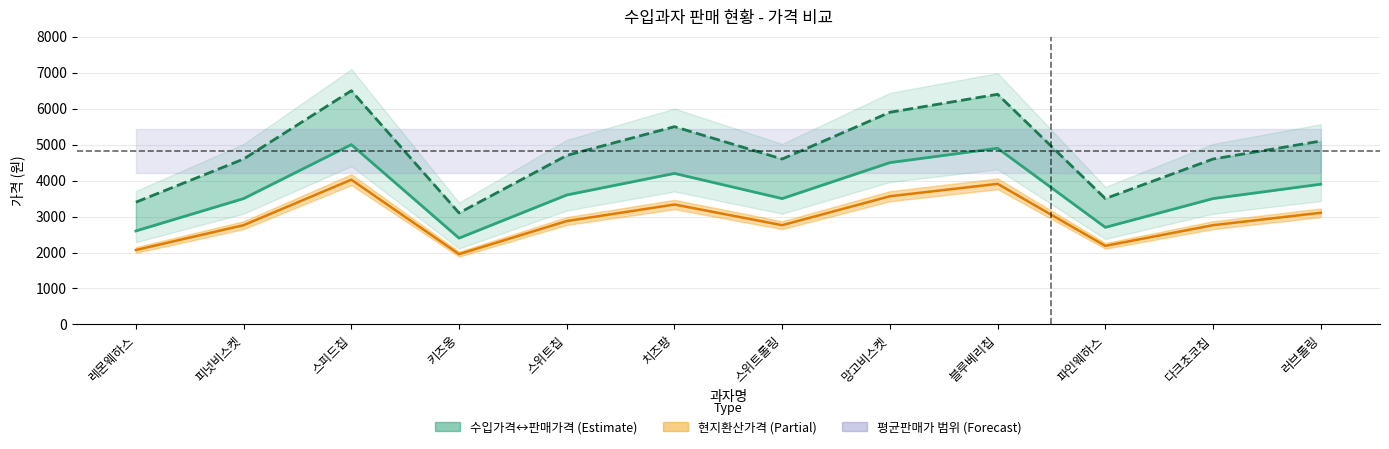

True or false: 판매가격(원) has a value of 811 at 키즈옹.

False